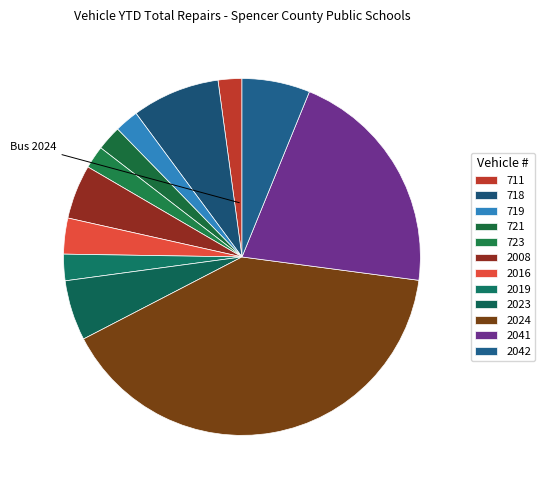

Is there any slice that represents more than half of the pie?

No